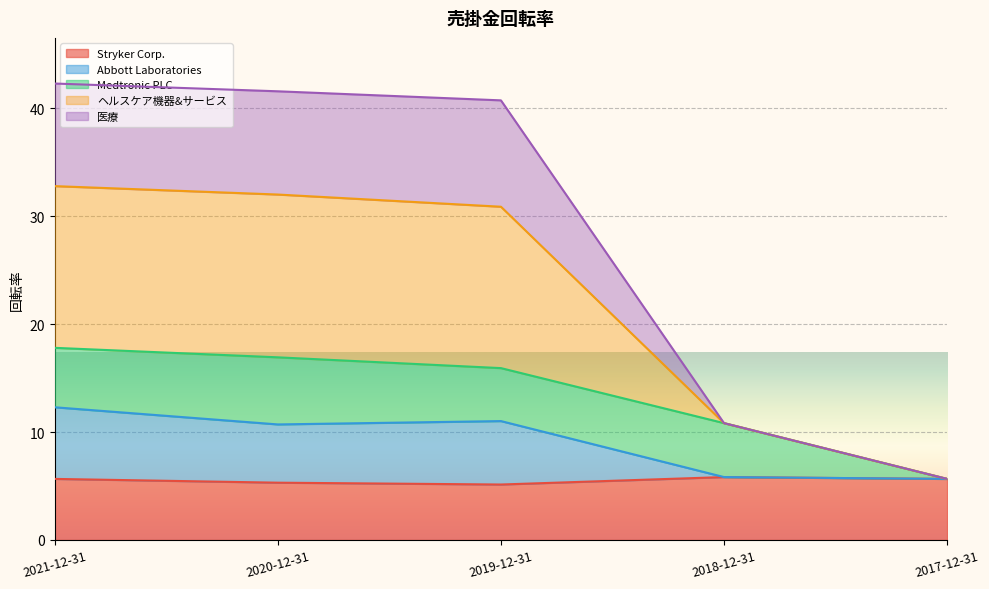

True or false: ヘルスケア機器&サービス and Stryker Corp. intersect in this chart.

False